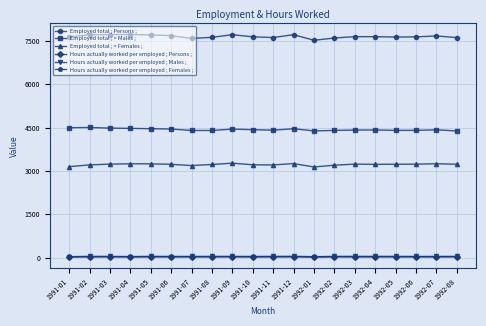

How many categories are shown in the chart?

20